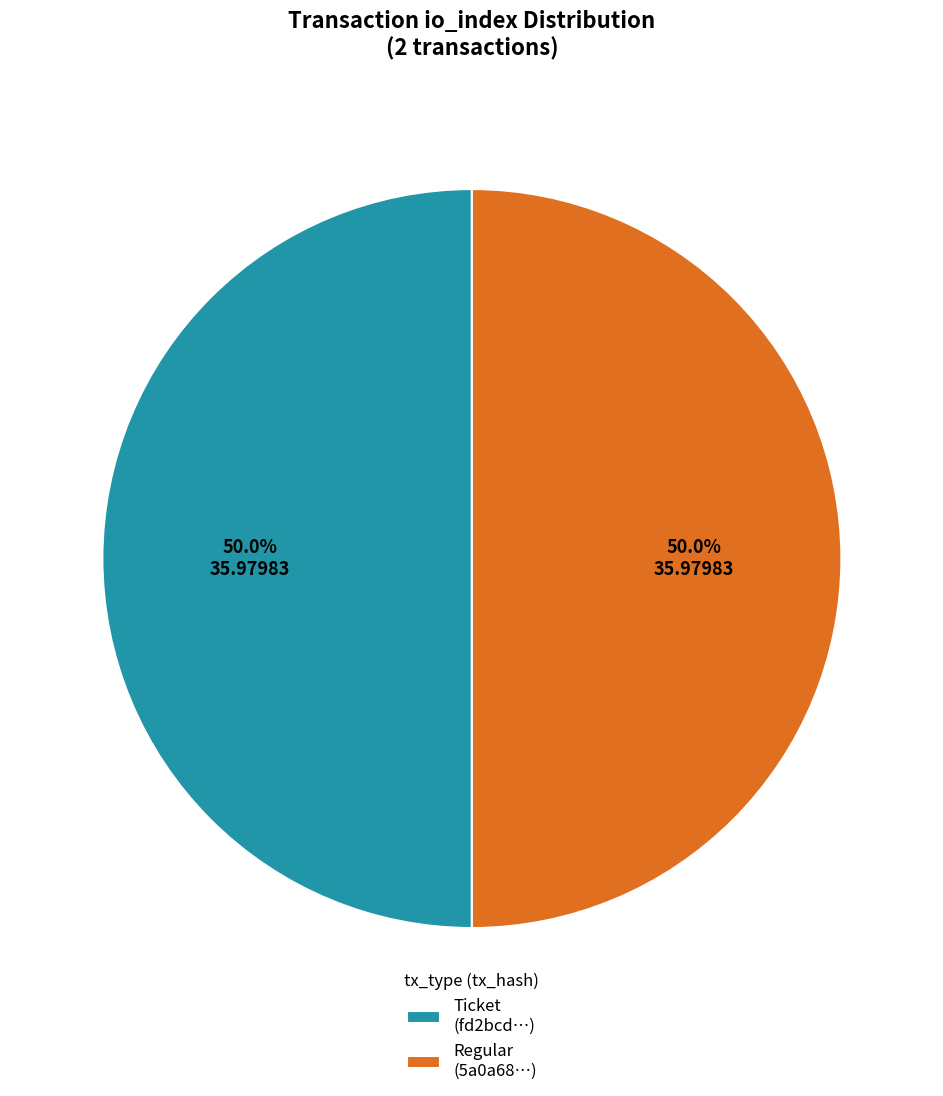

What percentage is NOT represented by Ticket (fd2bcd…)?

50.0%